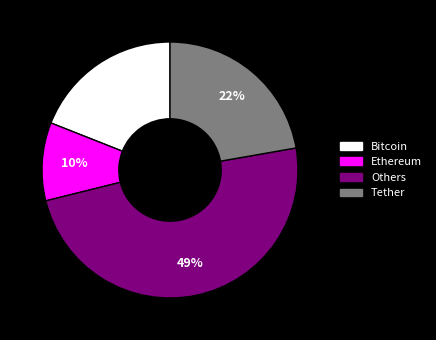

Is there a majority slice in this chart?

No